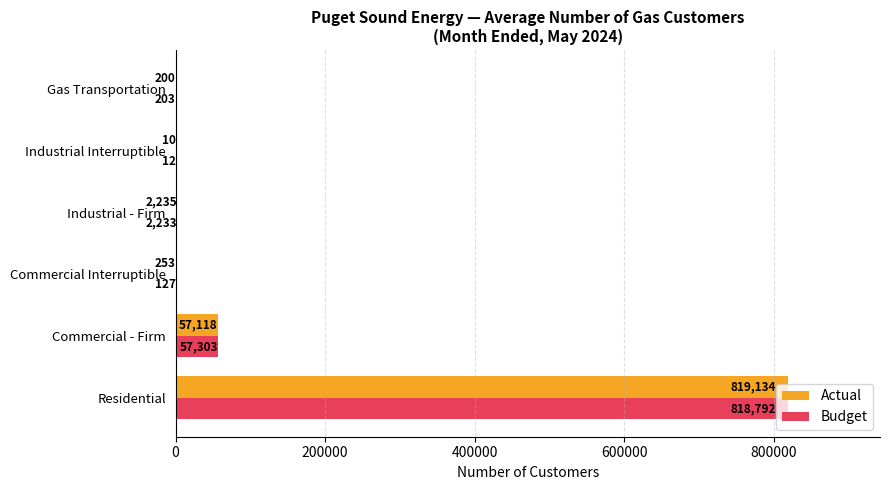

What is the highest value of the Budget series?

818792